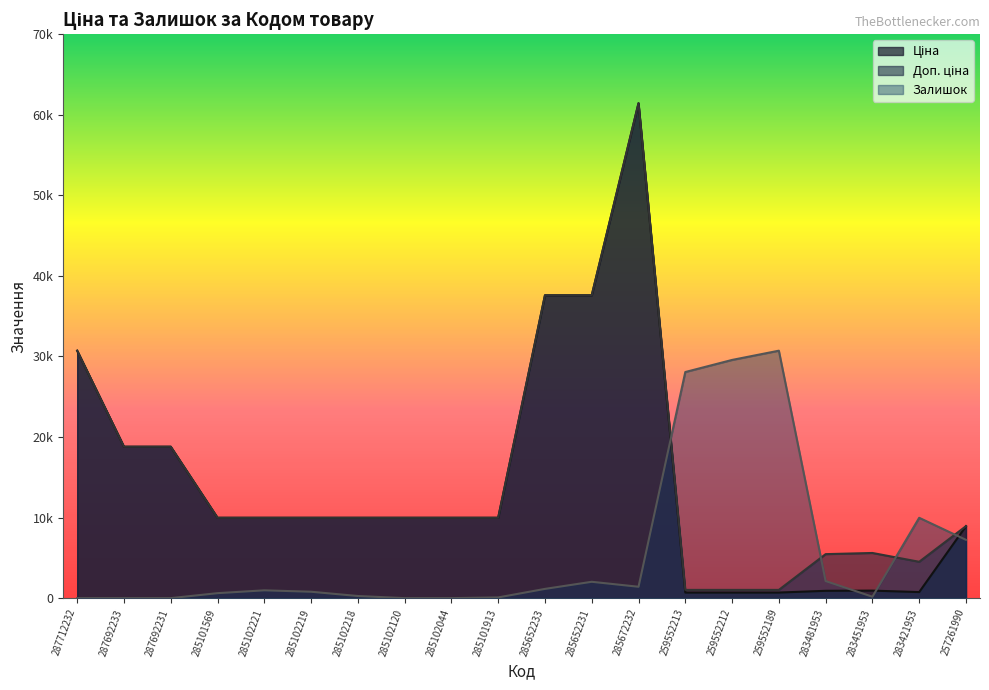

What is the average value of the Доп. ціна series?

15117.4